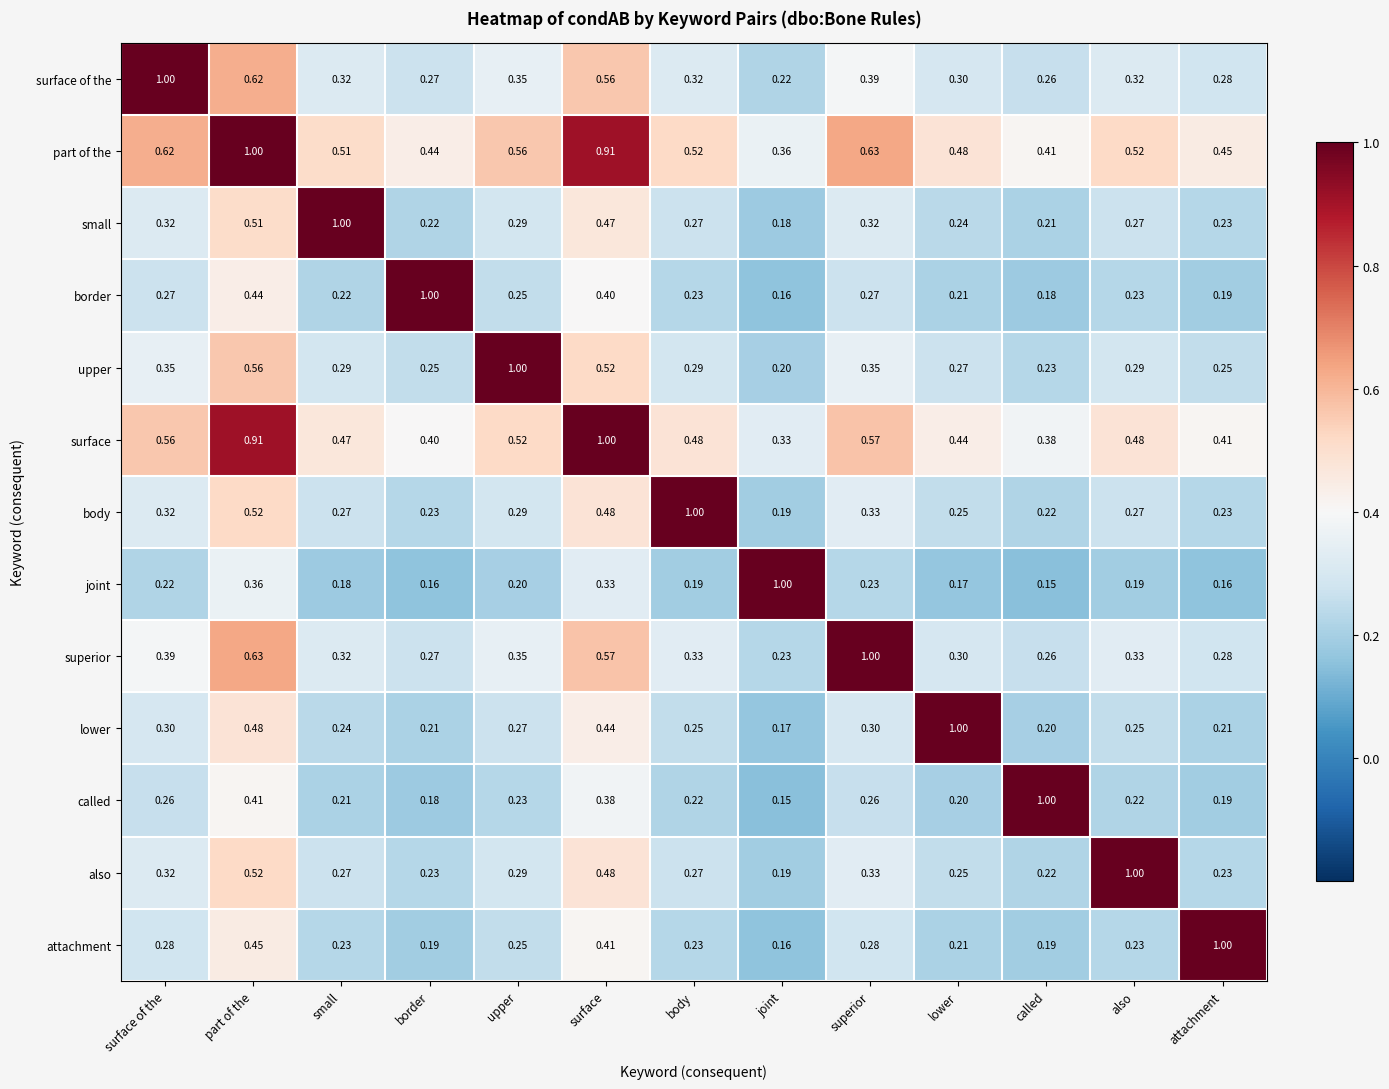

Where is part of the nearest to the value 0?

joint